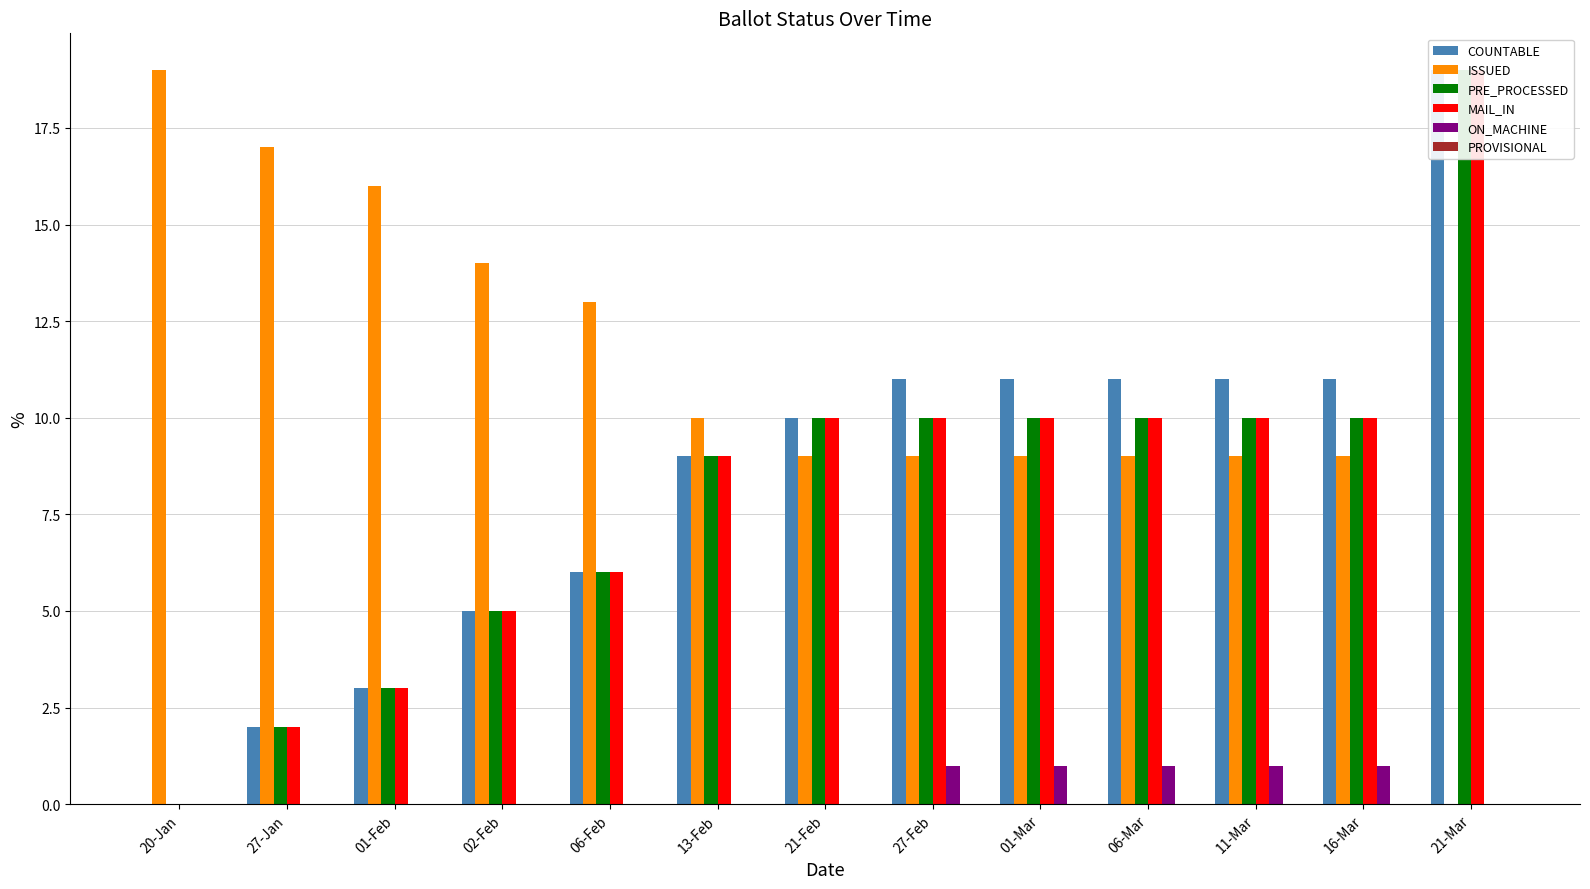

Does the chart contain stacked bars?

No